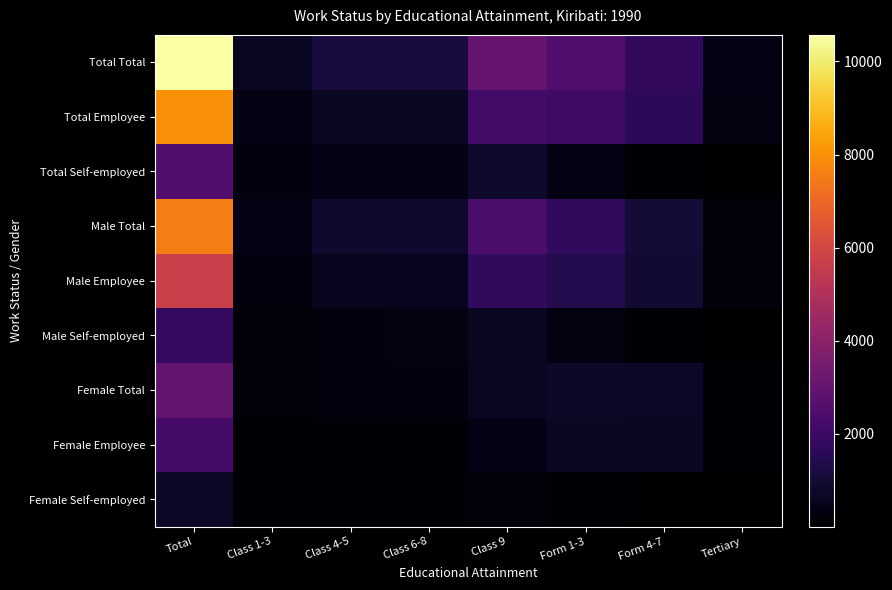

Reading left to right, what are all the values shown in this chart?

Total Total: Total=10570	Class 1-3=628	Class 4-5=1151	Class 6-8=1136	Class 9=3035	Form 1-3=2500	Form 4-7=1770	Tertiary=350
Total Employee: Total=7988	Class 1-3=346	Class 4-5=705	Class 6-8=703	Class 9=2160	Form 1-3=2098	Form 4-7=1643	Tertiary=333
Total Self-employed: Total=2557	Class 1-3=280	Class 4-5=442	Class 6-8=433	Class 9=866	Form 1-3=396	Form 4-7=124	Tertiary=16
Male Total: Total=7566	Class 1-3=448	Class 4-5=856	Class 6-8=879	Class 9=2392	Form 1-3=1715	Form 4-7=1033	Tertiary=243
Male Employee: Total=5727	Class 1-3=273	Class 4-5=568	Class 6-8=570	Class 9=1727	Form 1-3=1414	Form 4-7=941	Tertiary=234
Male Self-employed: Total=1826	Class 1-3=174	Class 4-5=286	Class 6-8=309	Class 9=660	Form 1-3=297	Form 4-7=91	Tertiary=9
Female Total: Total=3004	Class 1-3=180	Class 4-5=295	Class 6-8=257	Class 9=643	Form 1-3=785	Form 4-7=737	Tertiary=107
Female Employee: Total=2261	Class 1-3=73	Class 4-5=137	Class 6-8=133	Class 9=433	Form 1-3=684	Form 4-7=702	Tertiary=99
Female Self-employed: Total=731	Class 1-3=106	Class 4-5=156	Class 6-8=124	Class 9=206	Form 1-3=99	Form 4-7=33	Tertiary=7